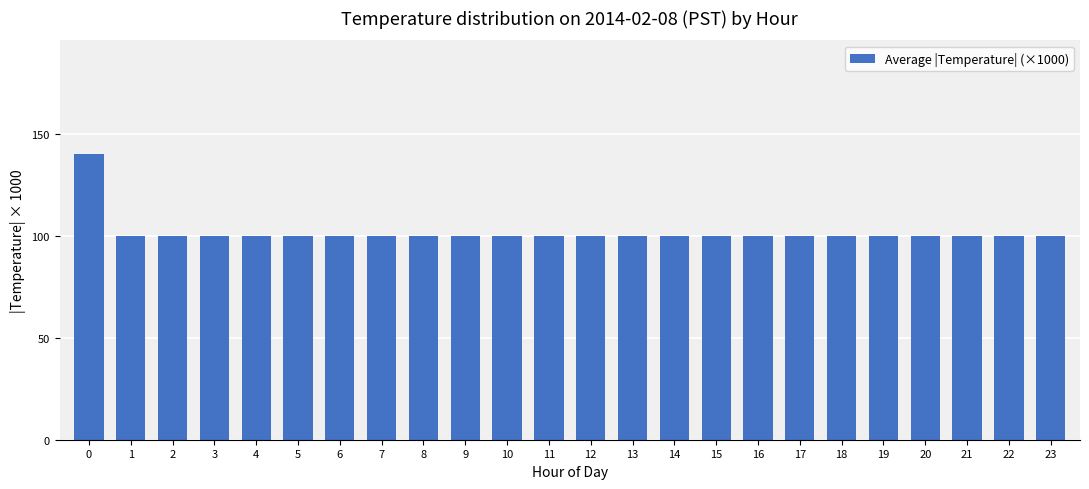

What is the difference between the maximum and minimum values?

40